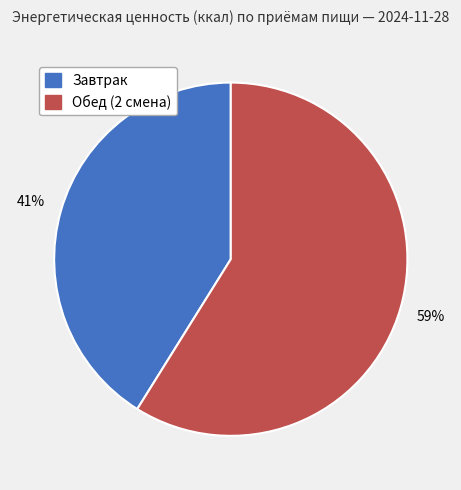

Which category has the biggest portion of the pie?

Обед (2 смена)